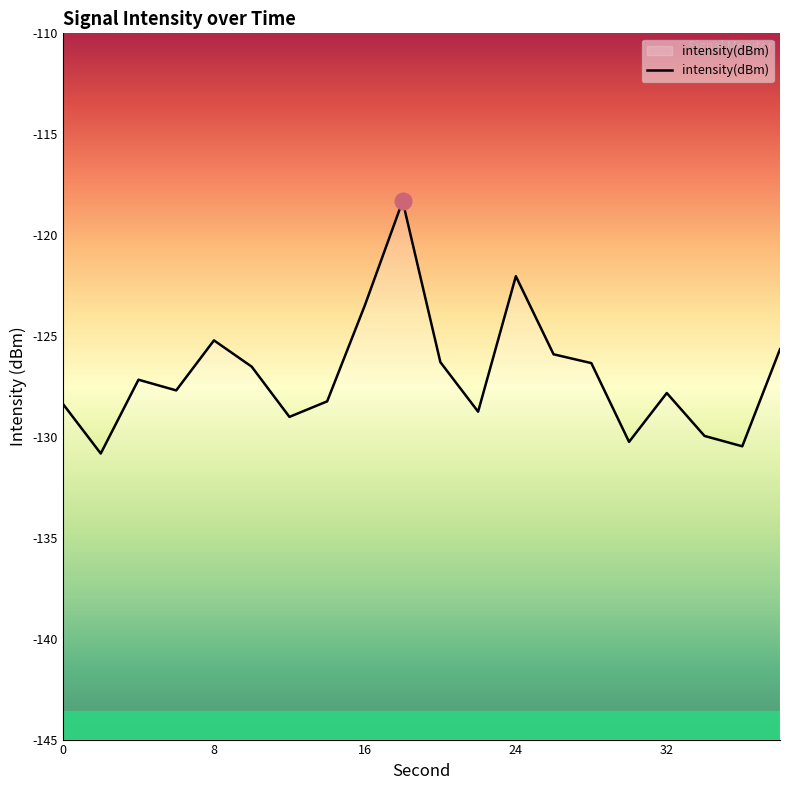

Where does the data first go above -127?

8